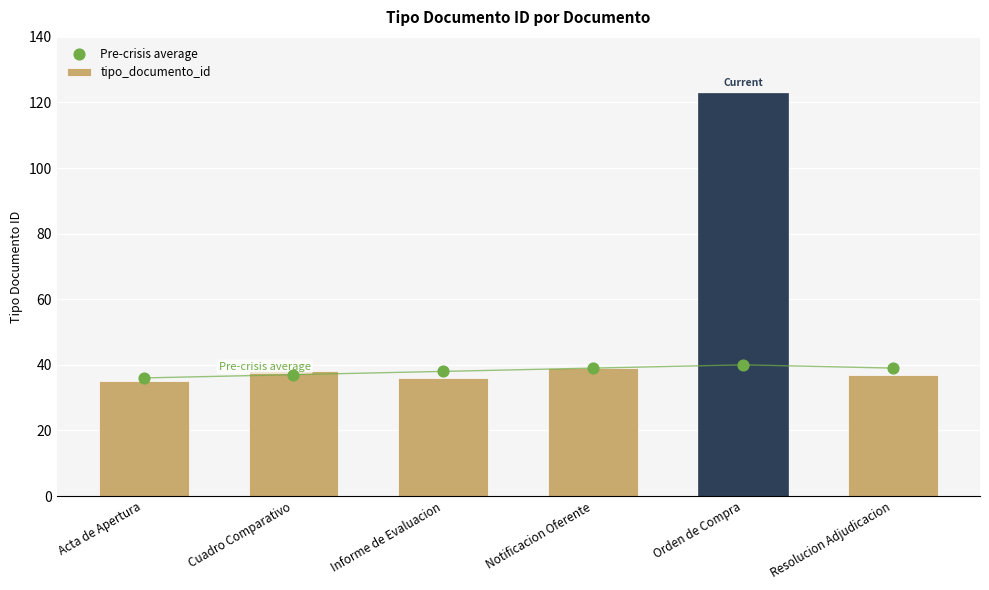

Which series contains the lowest Y value?

tipo_documento_id